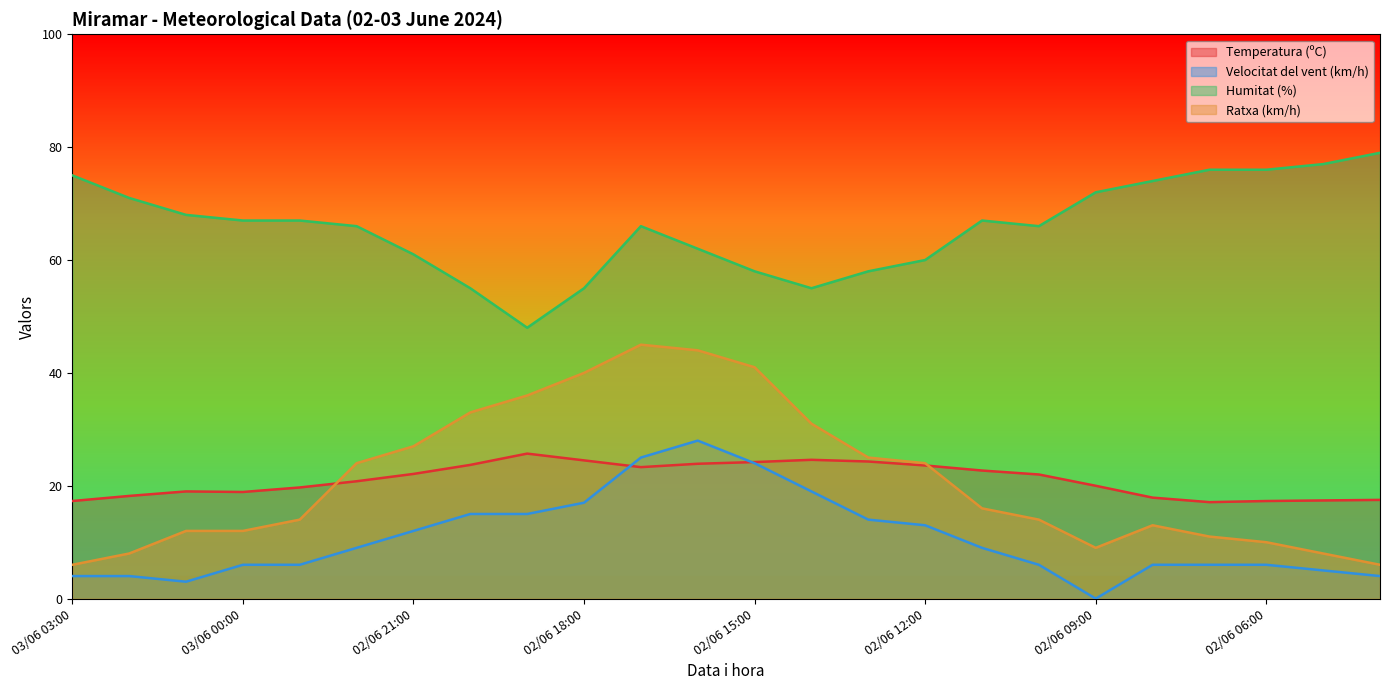

What is the sum of the Temperatura (ºC) values at 02/06 08:00 and 02/06 17:00?

41.2